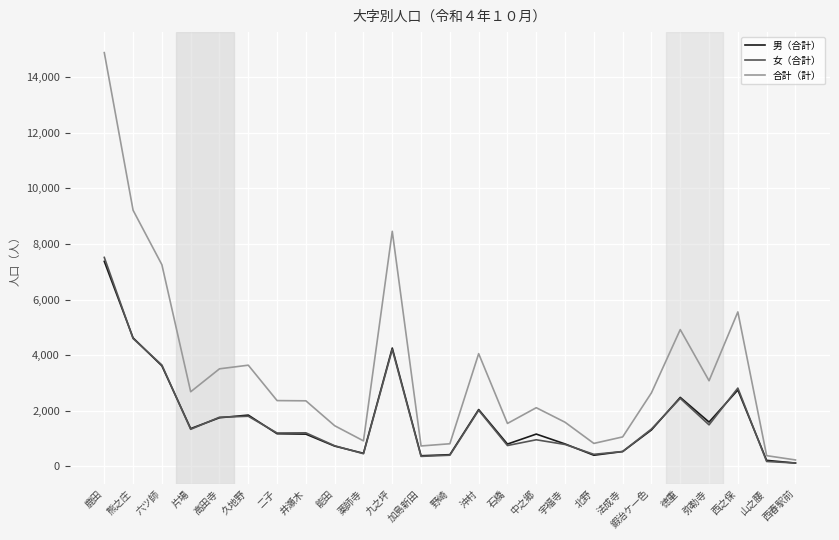

Rank the series by their maximum value, from lowest to highest.

男（合計）, 女（合計）, 合計（計）